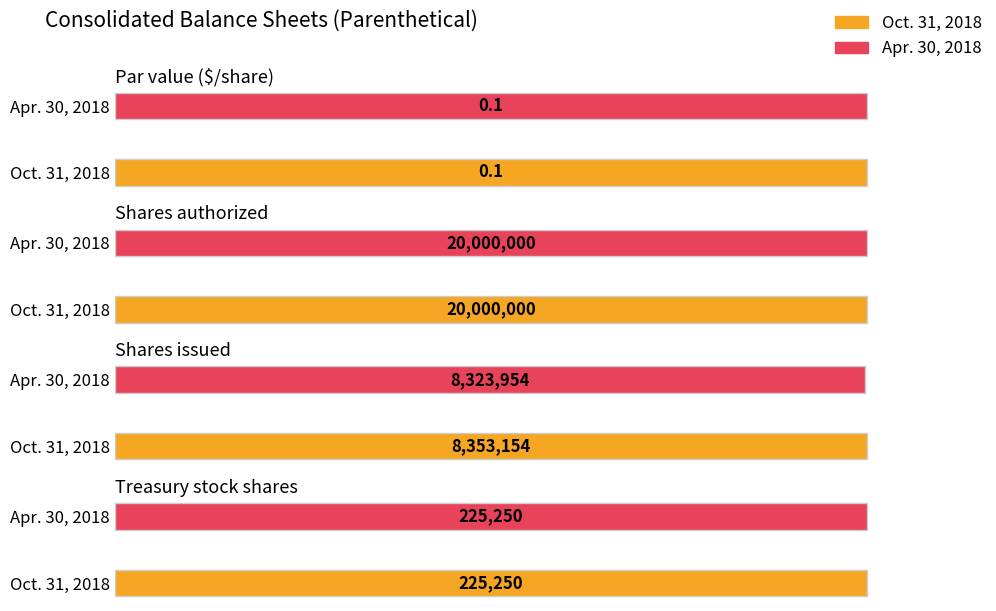

How many data points in Oct. 31, 2018 are less than 8353154?

2